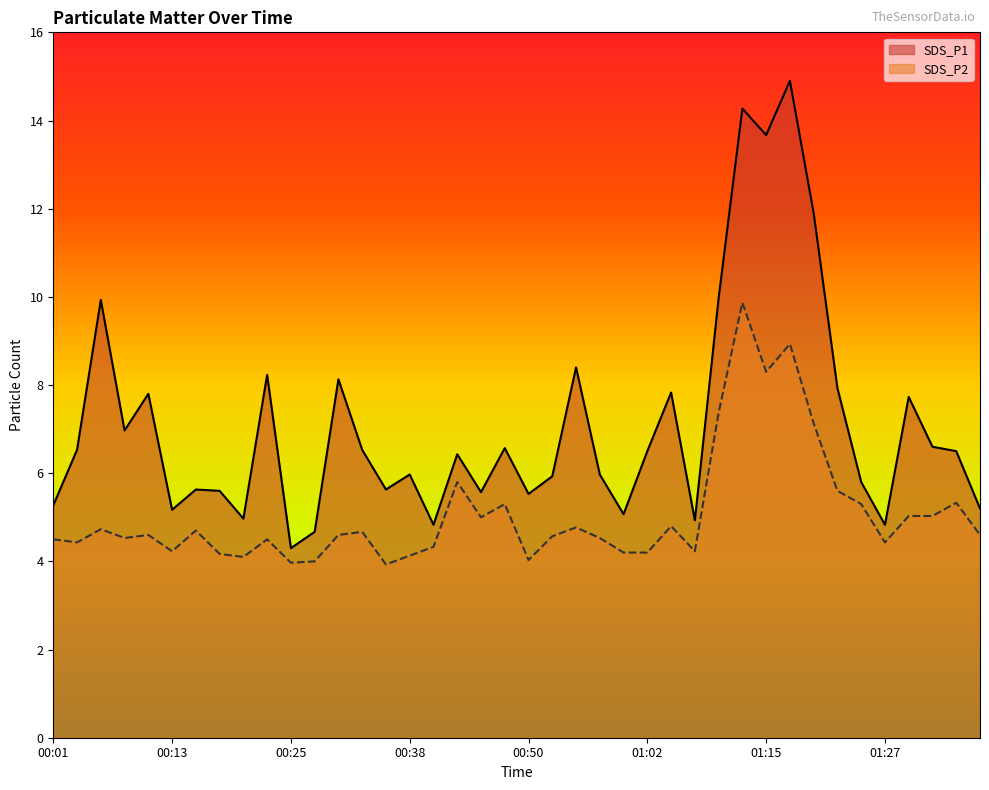

Which has a higher value, 01:32 or 01:34?

01:32